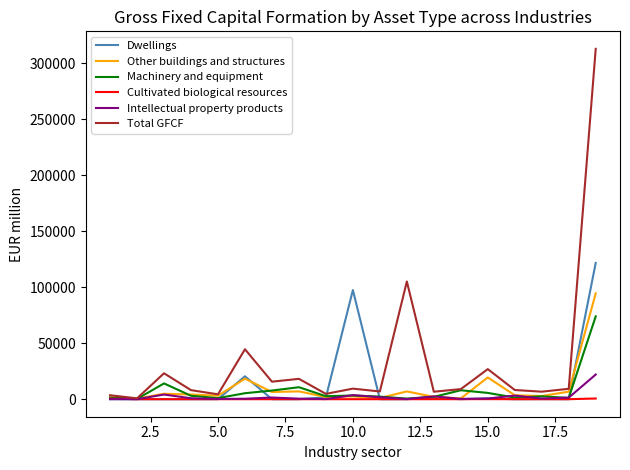

What is the sum of all Dwellings values?

243548.0